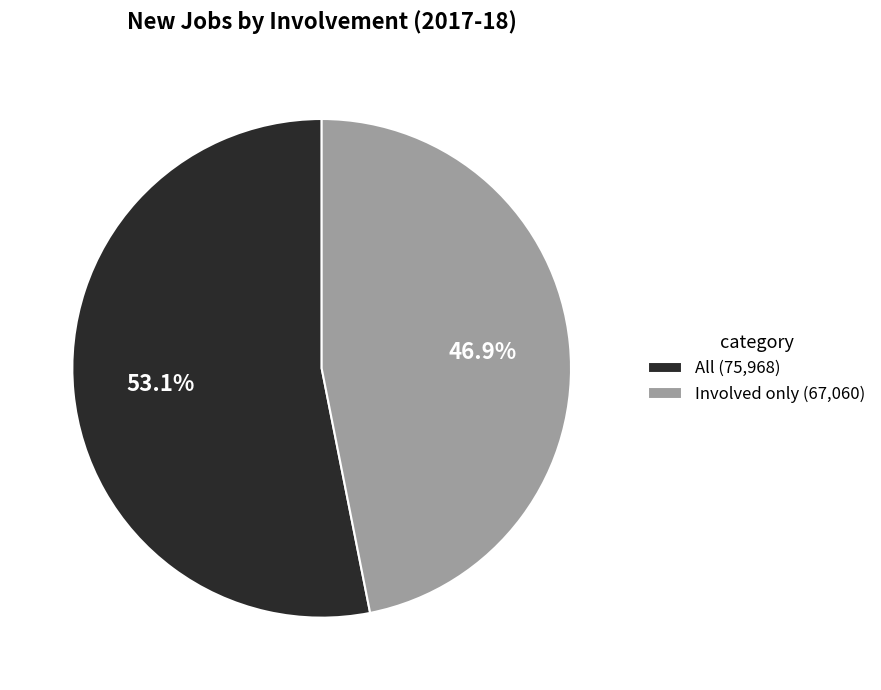

How much of the chart is everything except Involved only?

53.1%